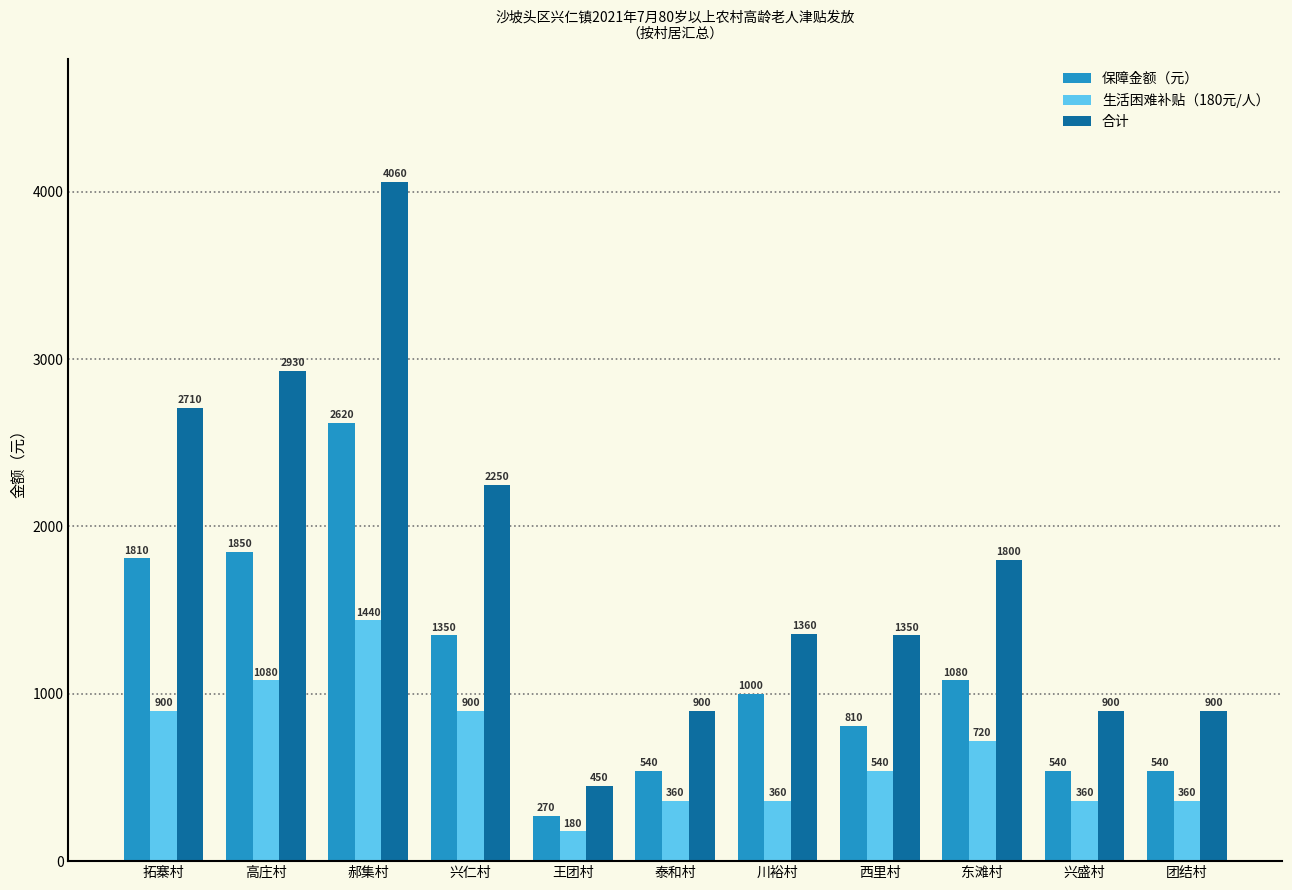

Count the number of data series in this chart.

3